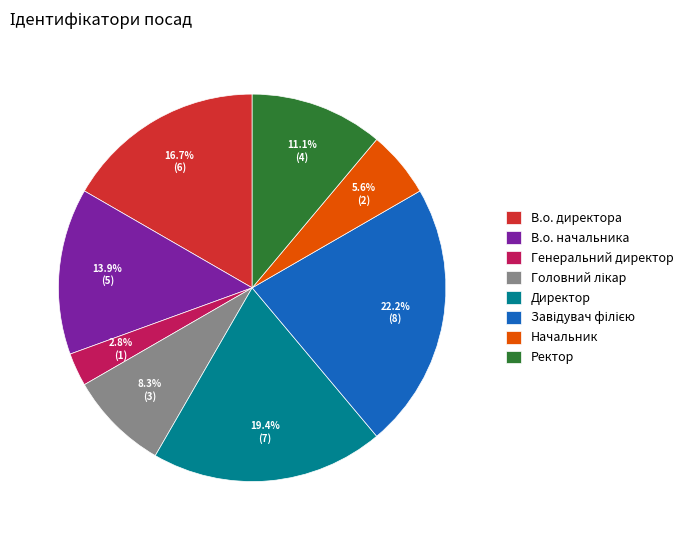

Which slice is the smallest?

Генеральний директор